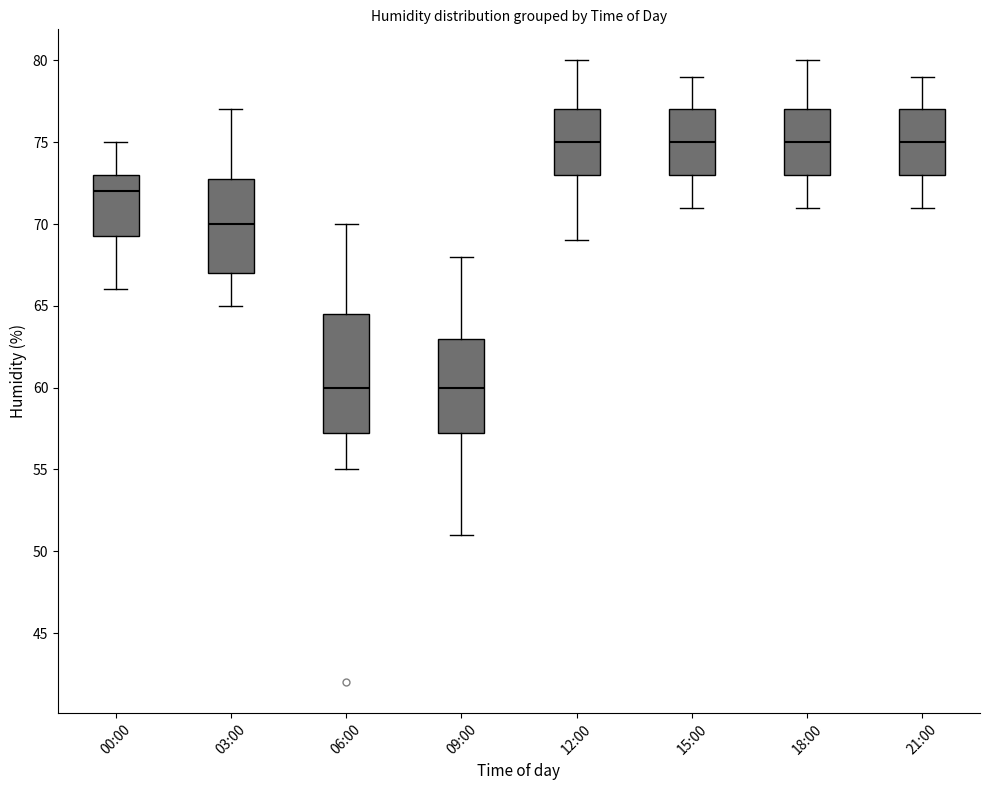

Where does the upper whisker of the box for 09:00 end on the y-axis? The values are not printed on the chart, so give them approximately, as read against the axis.

68.0